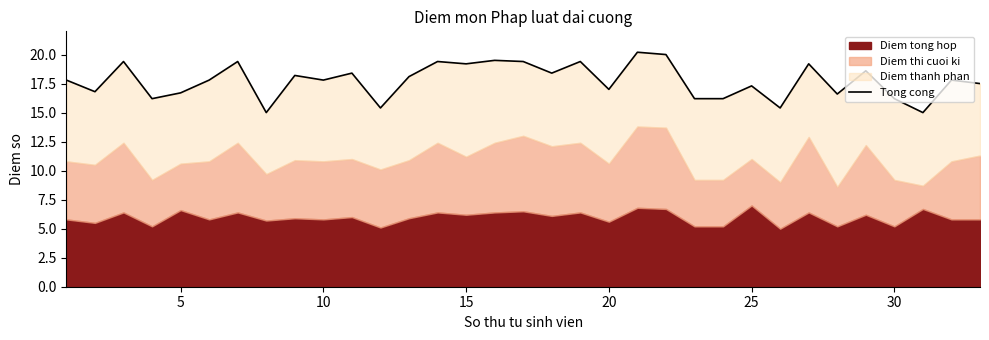

True or false: the data has more than 1 interior local peaks.

True